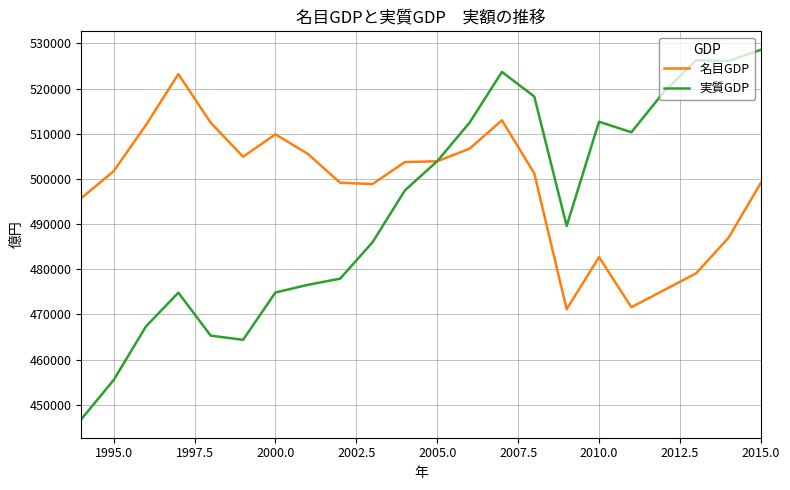

Which series has the widest spread of values?

実質GDP